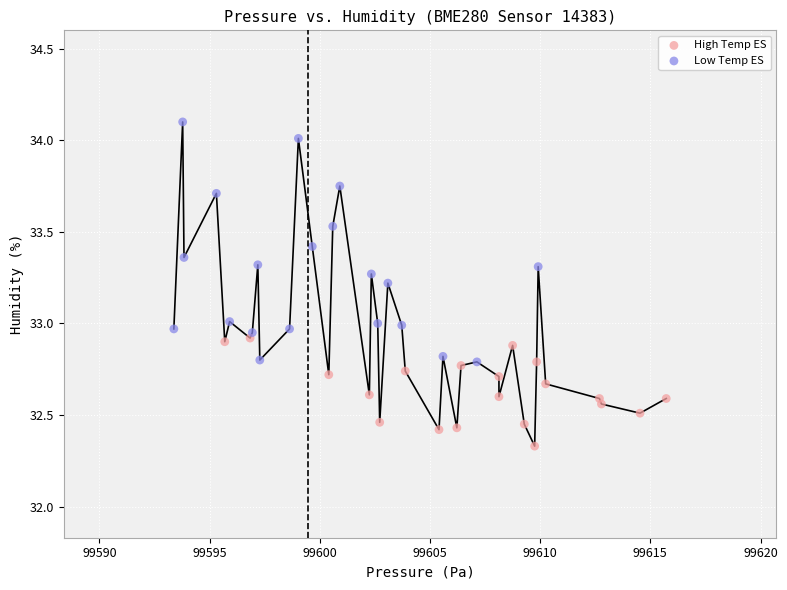

Which series reaches the maximum Y coordinate?

Low Temp ES